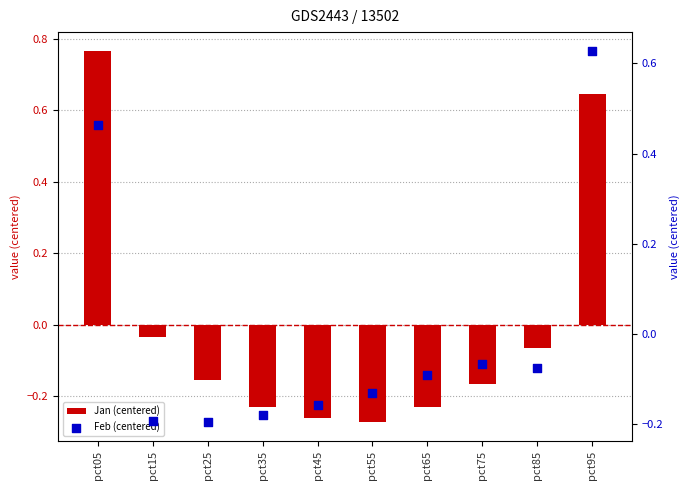

Which series reaches the maximum Y coordinate?

Jan (centered)